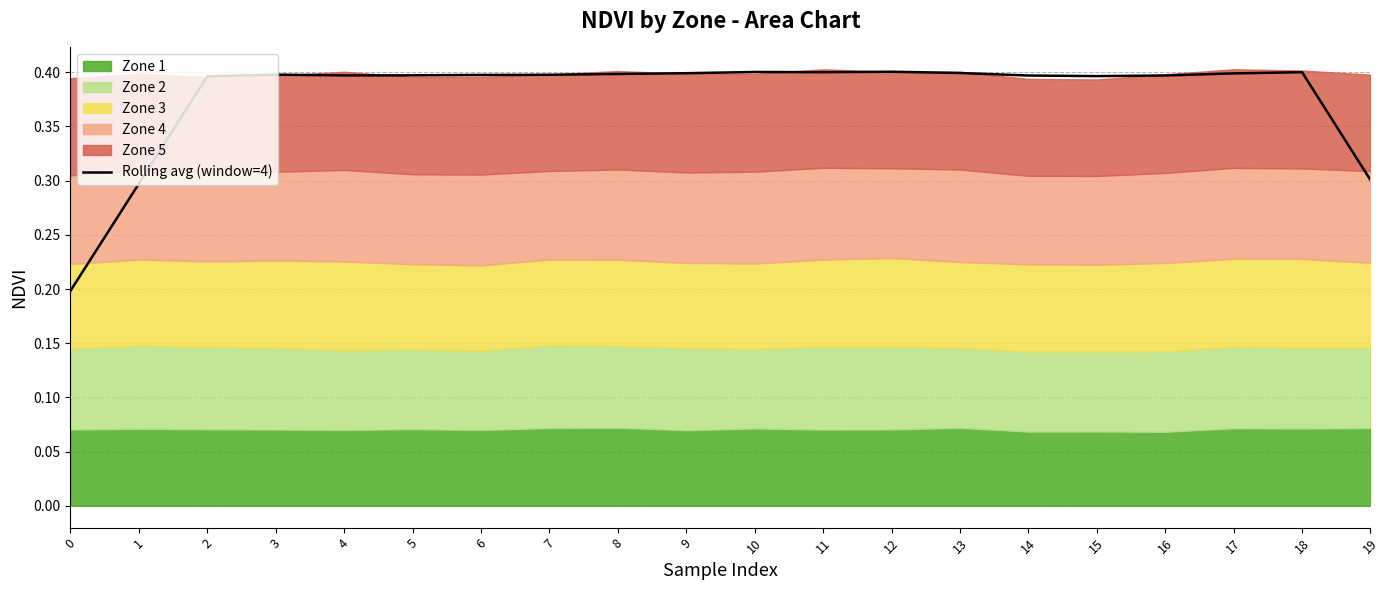

At which category does the data reach its first local peak?

3